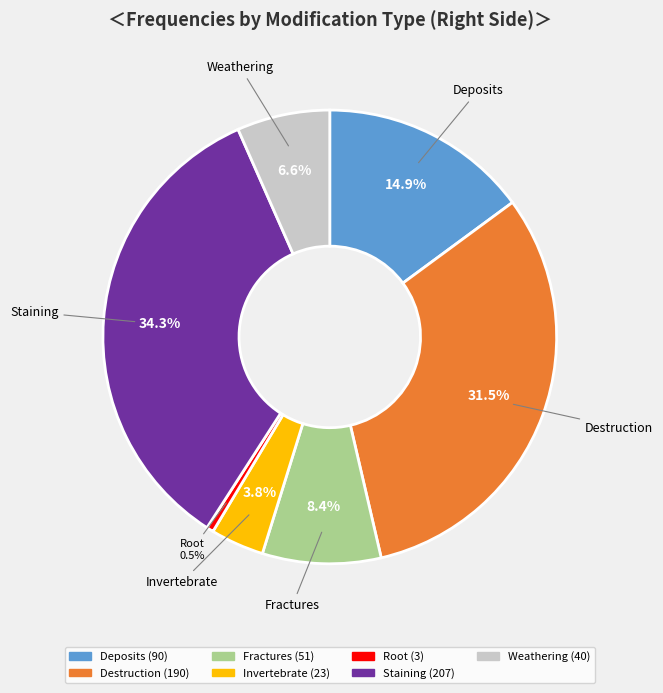

To the nearest percent, what portion does Fractures represent?

8%